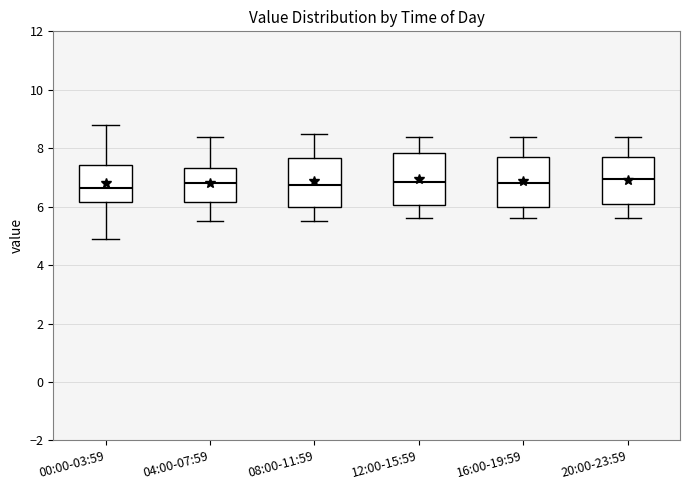

Reading left to right, transcribe this box plot: for each box, give where its median line is, the range the box spans, and where its two whiskers end, as read against the y-axis. The values are not printed on the chart, so give them approximately, as read against the axis.

00:00-03:59: median 6.6, box 6.2 to 7.4, whiskers 5.0 to 8.8
04:00-07:59: median 6.8, box 6.2 to 7.4, whiskers 5.6 to 8.4
08:00-11:59: median 6.8, box 6.0 to 7.6, whiskers 5.6 to 8.6
12:00-15:59: median 6.8, box 6.0 to 7.8, whiskers 5.6 to 8.4
16:00-19:59: median 6.8, box 6.0 to 7.8, whiskers 5.6 to 8.4
20:00-23:59: median 7.0, box 6.0 to 7.8, whiskers 5.6 to 8.4